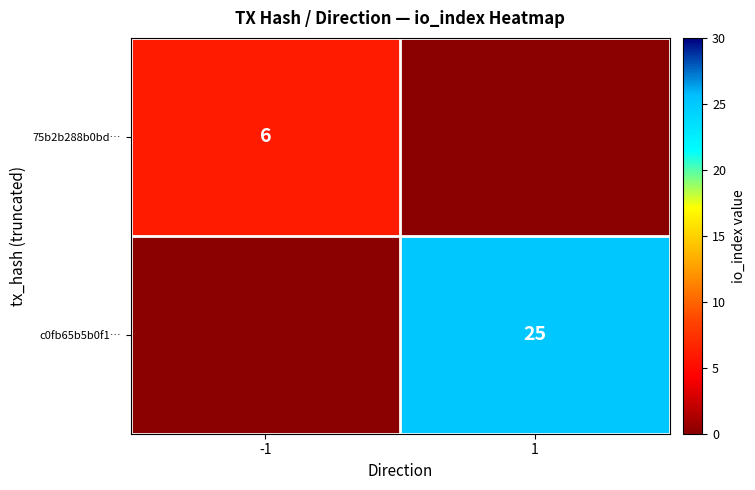

The 75b2b288b0bd… series shows 6 at -1. True or false?

True